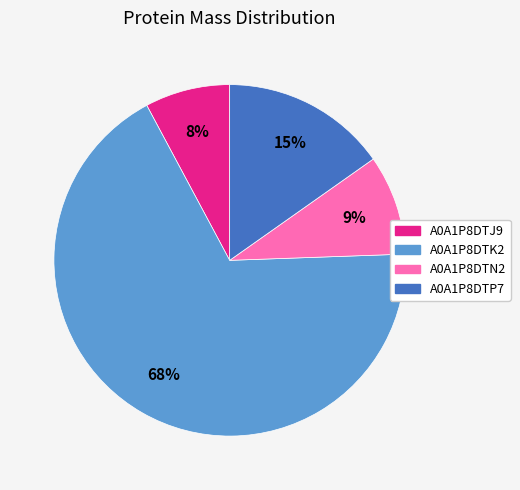

Do A0A1P8DTN2 and A0A1P8DTJ9 together represent more than half of the pie?

No